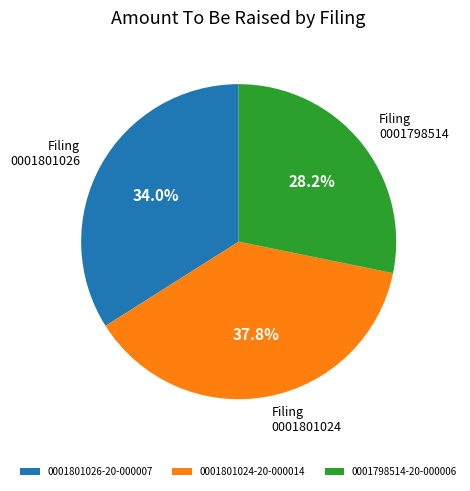

Count the number of slices in the pie.

3